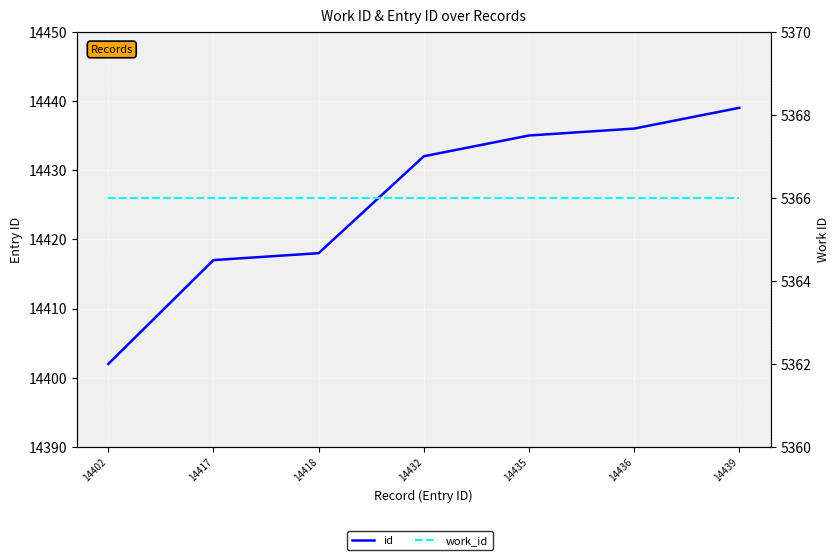

Which series has the largest range (max minus min)?

id